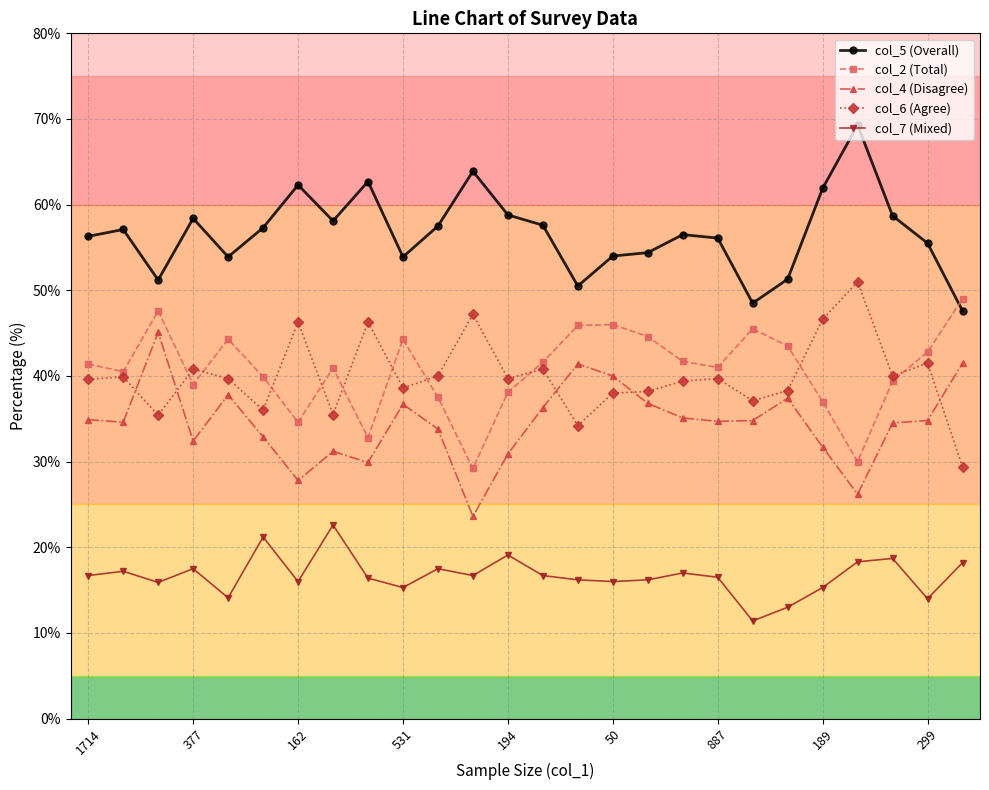

What are all the series names shown in the legend?

col_5 (Overall), col_2 (Total), col_4 (Disagree), col_6 (Agree), col_7 (Mixed)